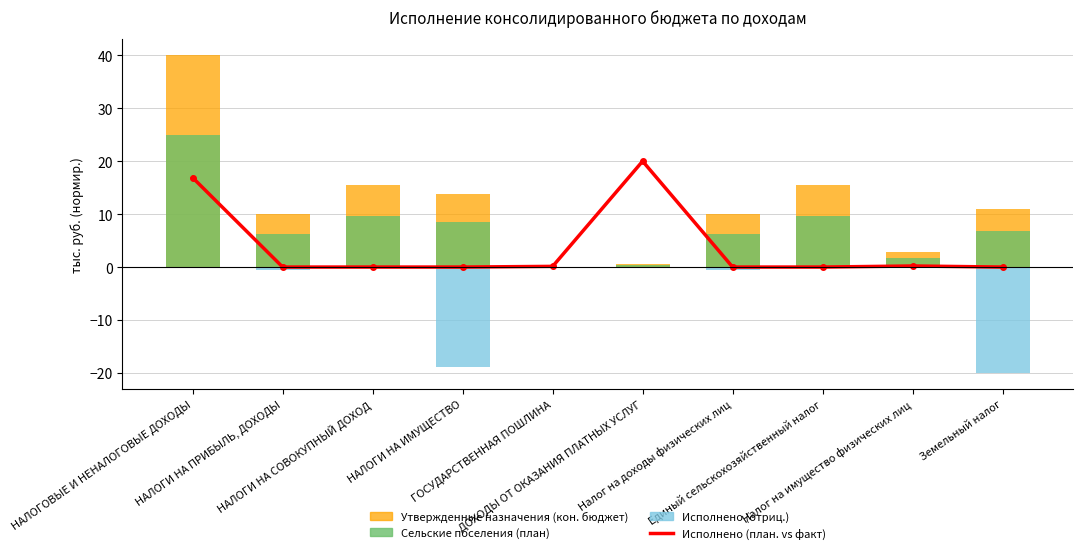

Reading right to left, list all the values displayed in this chart.

Исполнено (план. vs факт): Земельный налог=0.0	Налог на имущество физических лиц=0.2	Единый сельскохозяйственный налог=0.0	Налог на доходы физических лиц=0.0	ДОХОДЫ ОТ ОКАЗАНИЯ ПЛАТНЫХ УСЛУГ=20.0	ГОСУДАРСТВЕННАЯ ПОШЛИНА=0.1	НАЛОГИ НА ИМУЩЕСТВО=0.0	НАЛОГИ НА СОВОКУПНЫЙ ДОХОД=0.0	НАЛОГИ НА ПРИБЫЛЬ, ДОХОДЫ=0.0	НАЛОГОВЫЕ И НЕНАЛОГОВЫЕ ДОХОДЫ=16.9
Утвержденные назначения (кон. бюджет): Земельный налог=11.0	Налог на имущество физических лиц=2.8	Единый сельскохозяйственный налог=15.5	Налог на доходы физических лиц=10.1	ДОХОДЫ ОТ ОКАЗАНИЯ ПЛАТНЫХ УСЛУГ=0.5	ГОСУДАРСТВЕННАЯ ПОШЛИНА=0.1	НАЛОГИ НА ИМУЩЕСТВО=13.8	НАЛОГИ НА СОВОКУПНЫЙ ДОХОД=15.5	НАЛОГИ НА ПРИБЫЛЬ, ДОХОДЫ=10.1	НАЛОГОВЫЕ И НЕНАЛОГОВЫЕ ДОХОДЫ=40.0
Сельские поселения (план): Земельный налог=6.8	Налог на имущество физических лиц=1.7	Единый сельскохозяйственный налог=9.7	Налог на доходы физических лиц=6.3	ДОХОДЫ ОТ ОКАЗАНИЯ ПЛАТНЫХ УСЛУГ=0.3	ГОСУДАРСТВЕННАЯ ПОШЛИНА=0.0	НАЛОГИ НА ИМУЩЕСТВО=8.6	НАЛОГИ НА СОВОКУПНЫЙ ДОХОД=9.7	НАЛОГИ НА ПРИБЫЛЬ, ДОХОДЫ=6.3	НАЛОГОВЫЕ И НЕНАЛОГОВЫЕ ДОХОДЫ=25.0
Исполнено (отриц.): Земельный налог=-20.0	Налог на имущество физических лиц=0.0	Единый сельскохозяйственный налог=-0.1	Налог на доходы физических лиц=-0.6	ДОХОДЫ ОТ ОКАЗАНИЯ ПЛАТНЫХ УСЛУГ=0.0	ГОСУДАРСТВЕННАЯ ПОШЛИНА=0.0	НАЛОГИ НА ИМУЩЕСТВО=-18.8	НАЛОГИ НА СОВОКУПНЫЙ ДОХОД=-0.1	НАЛОГИ НА ПРИБЫЛЬ, ДОХОДЫ=-0.6	НАЛОГОВЫЕ И НЕНАЛОГОВЫЕ ДОХОДЫ=0.0